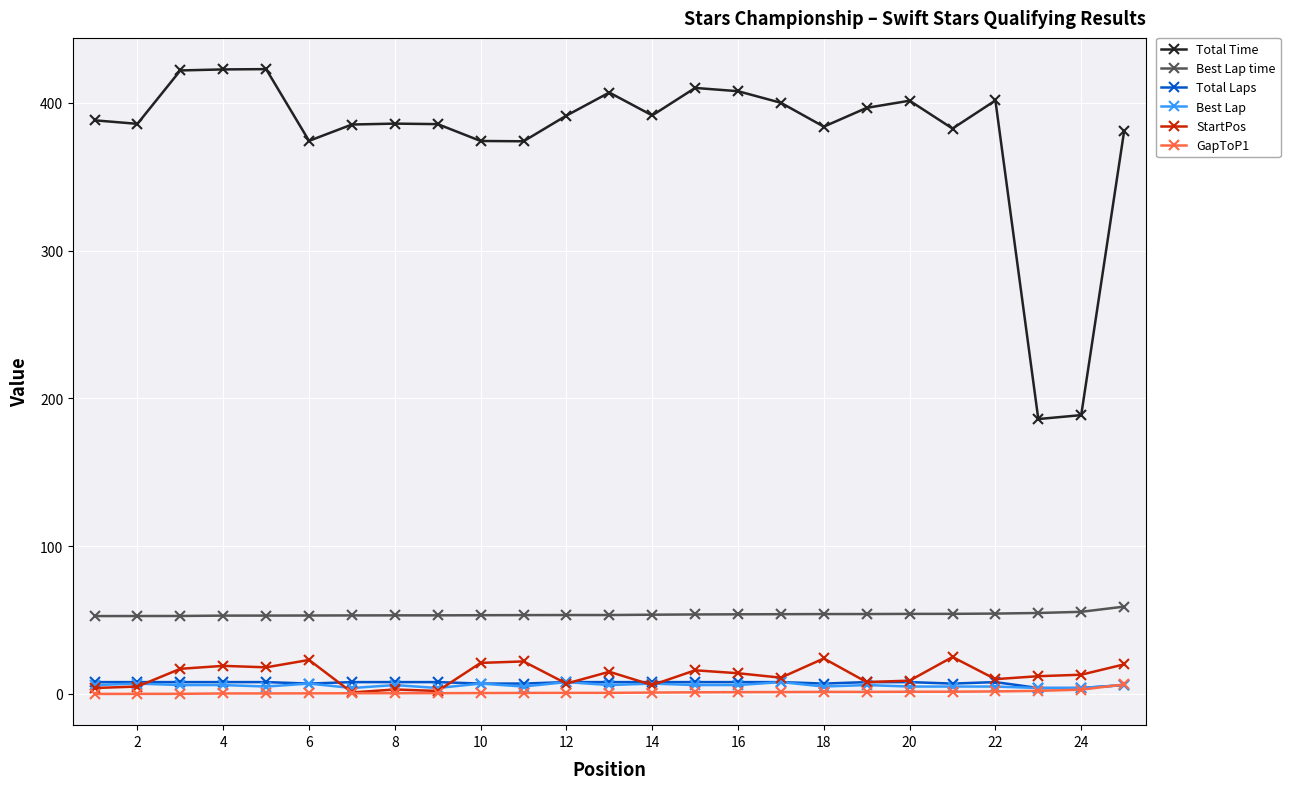

Which series has the largest total across all categories?

Total Time